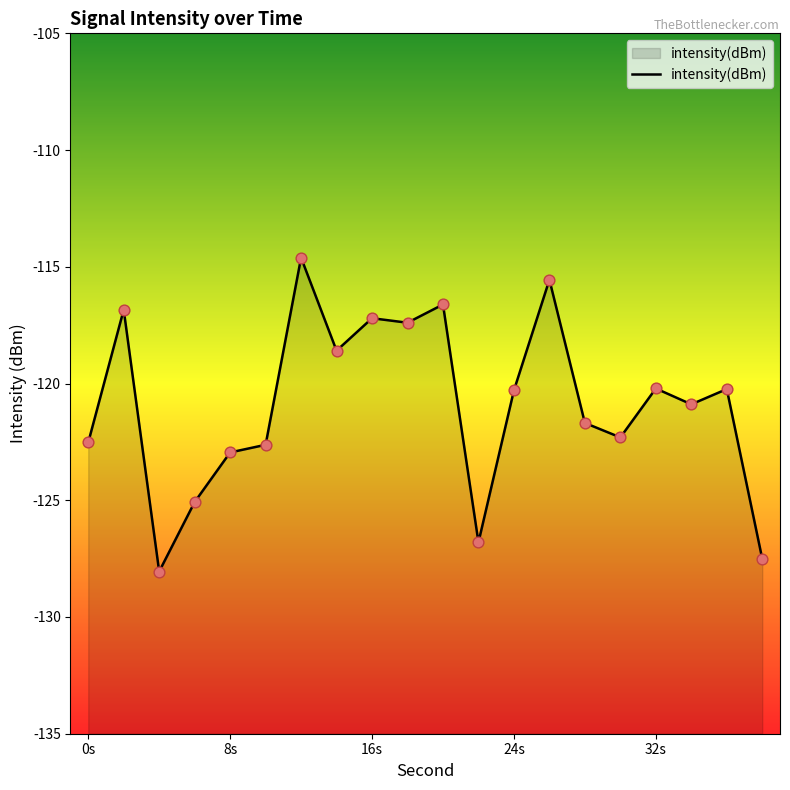

Between 36 and 8, which is larger?

36